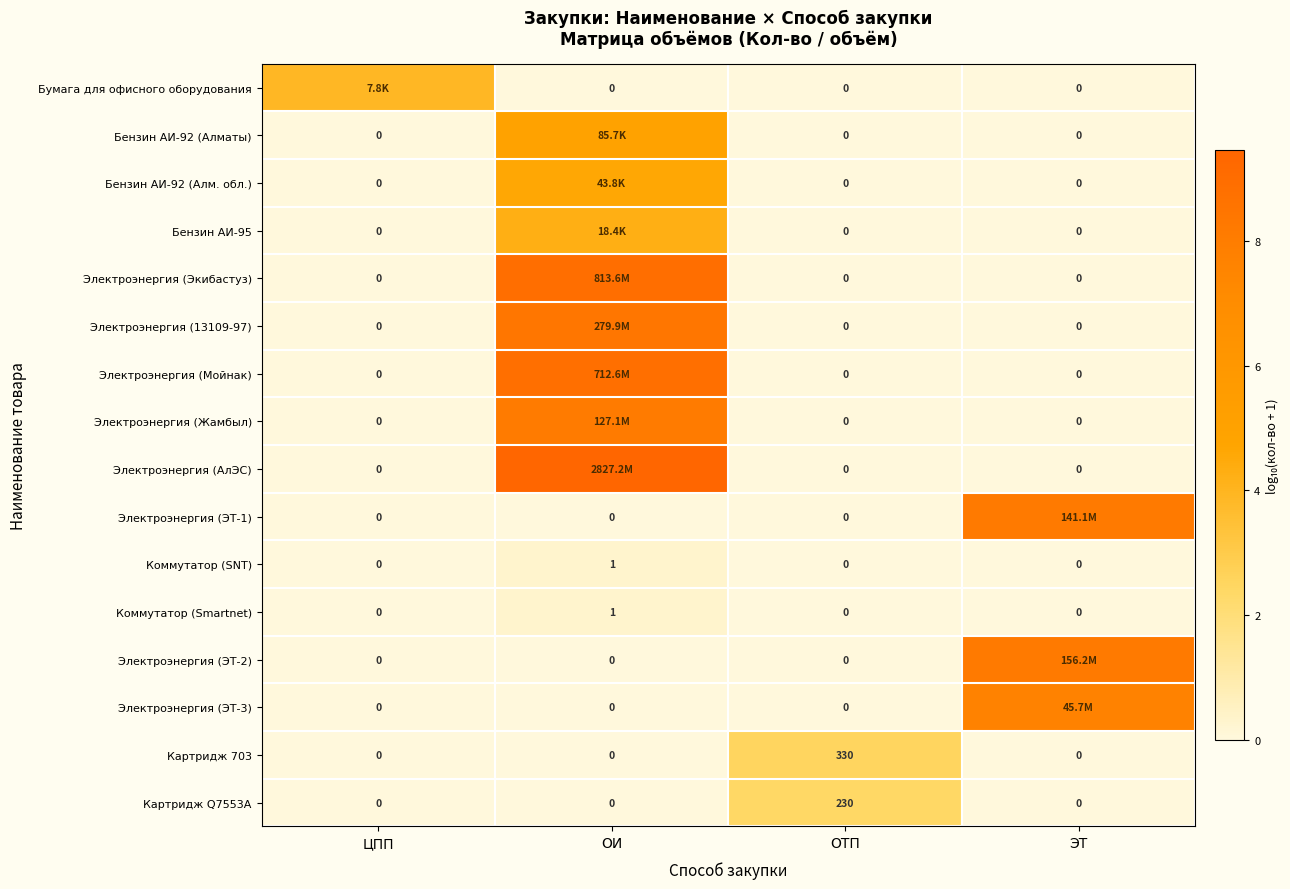

How many distinct data groups are displayed?

16